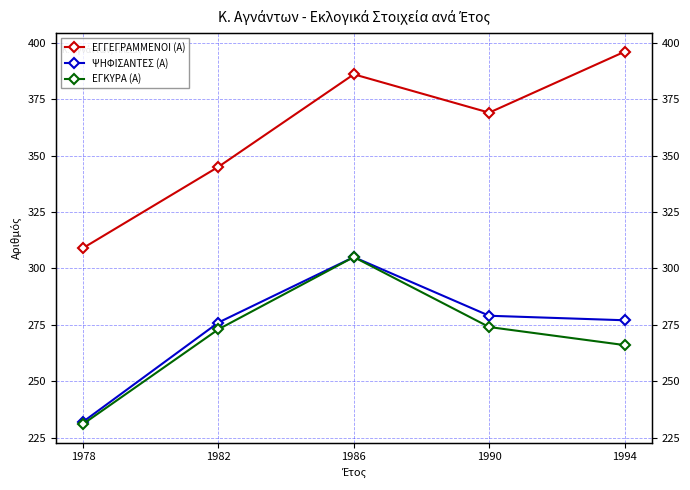

True or false: ΕΓΓΕΓΡΑΜΜΕΝΟΙ (Α) and ΨΗΦΙΣΑΝΤΕΣ (Α) cross at least once.

False